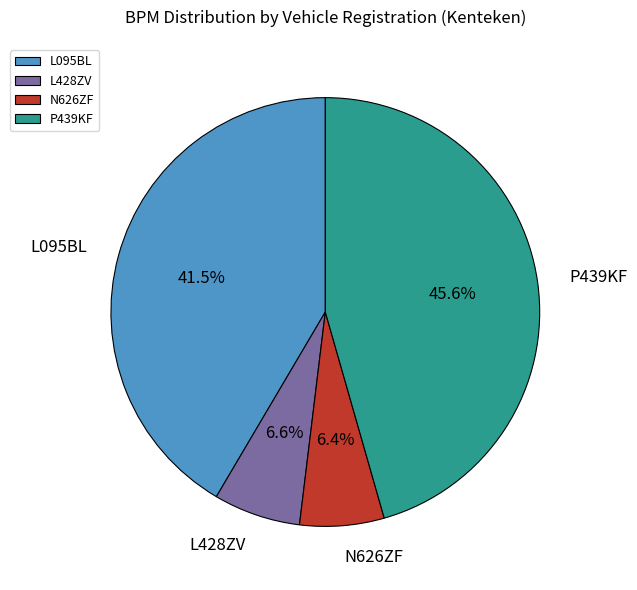

What is the largest slice in the pie chart?

P439KF